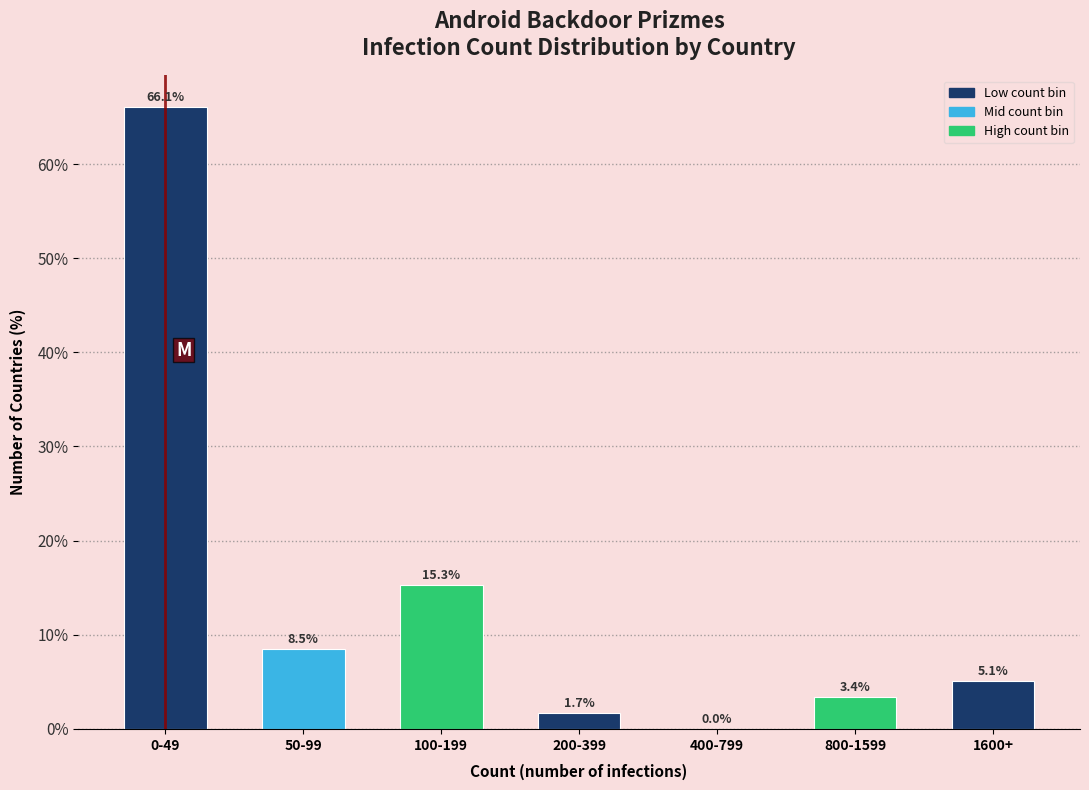

Reading left to right, extract all data points from this chart.

0-49=66.1	50-99=8.5	100-199=15.3	200-399=1.7	400-799=0.0	800-1599=3.4	1600+=5.1